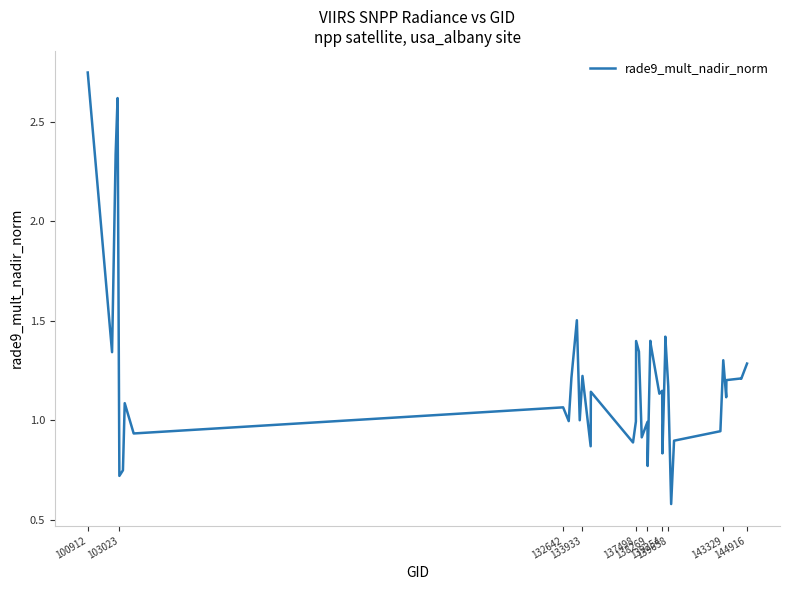

Is this an area chart (filled region under the line)?

No